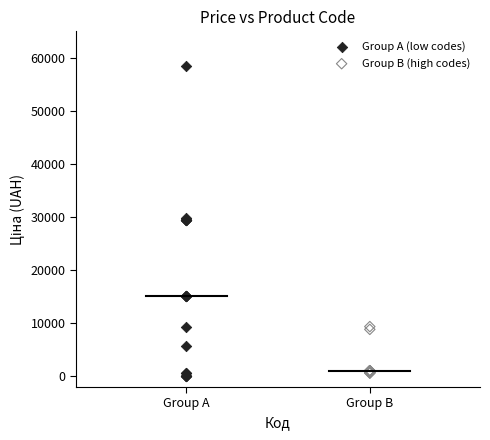

Which series has the widest spread of Y values?

Group A (low codes)